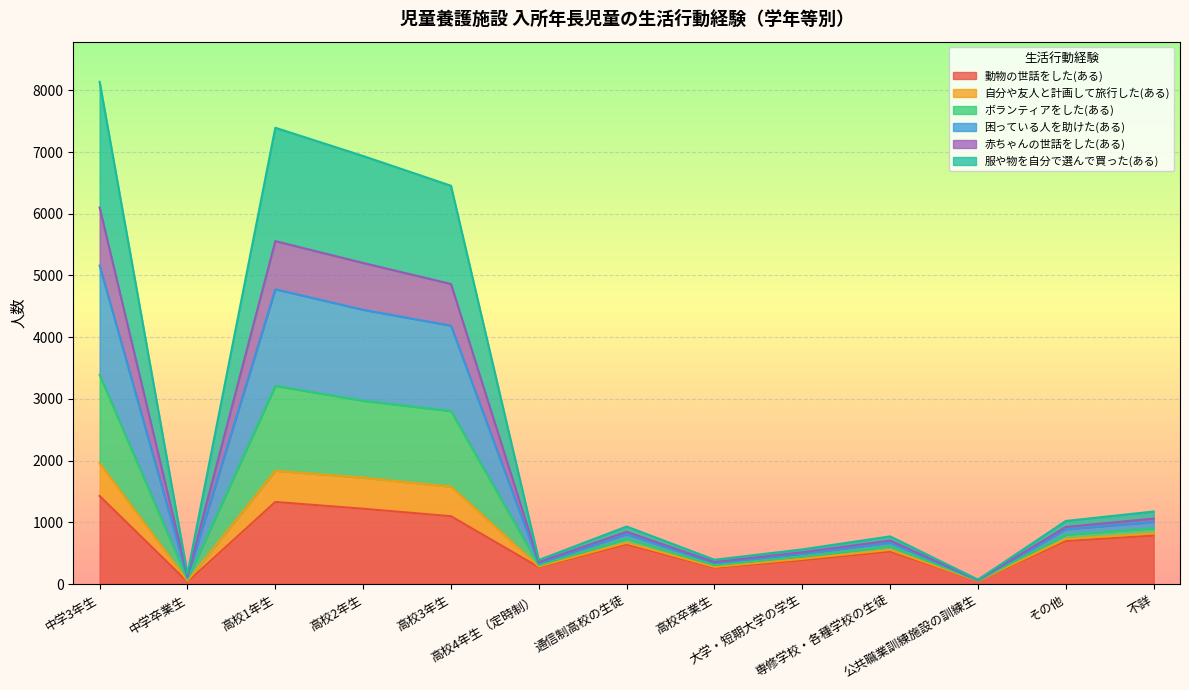

What is the label of the 10th point from the left?

専修学校・各種学校の生徒